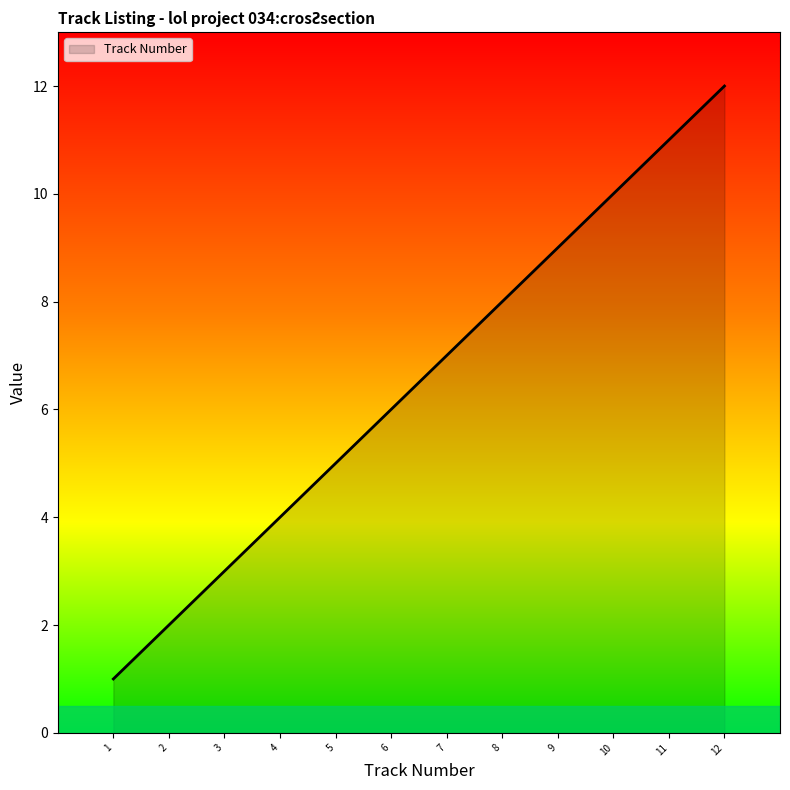

Is it true that the value at 8 is 13?

False